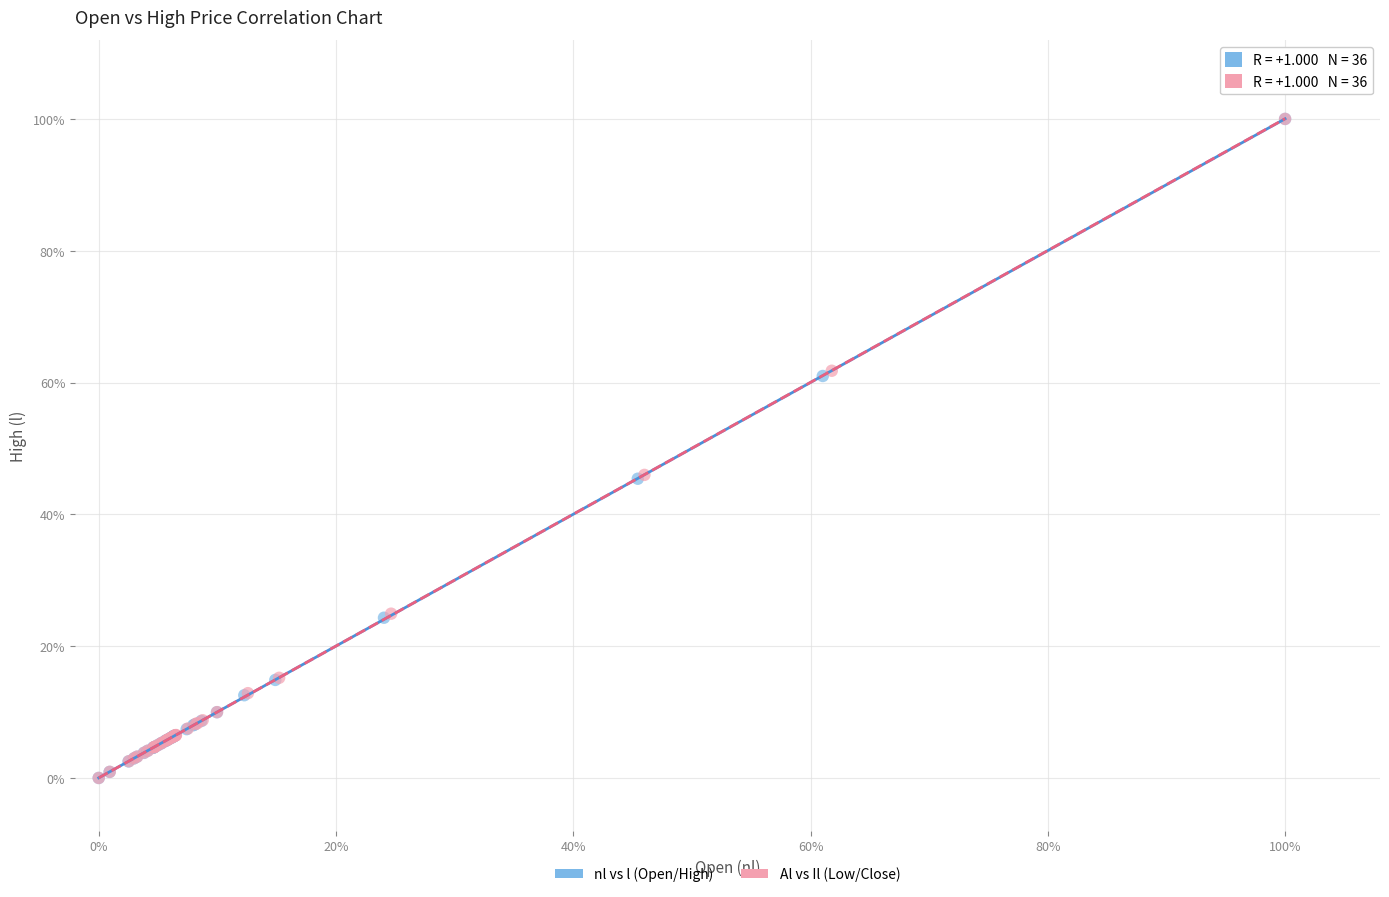

What are all the series names shown in the legend?

nl vs l (Open/High), Al vs Il (Low/Close)